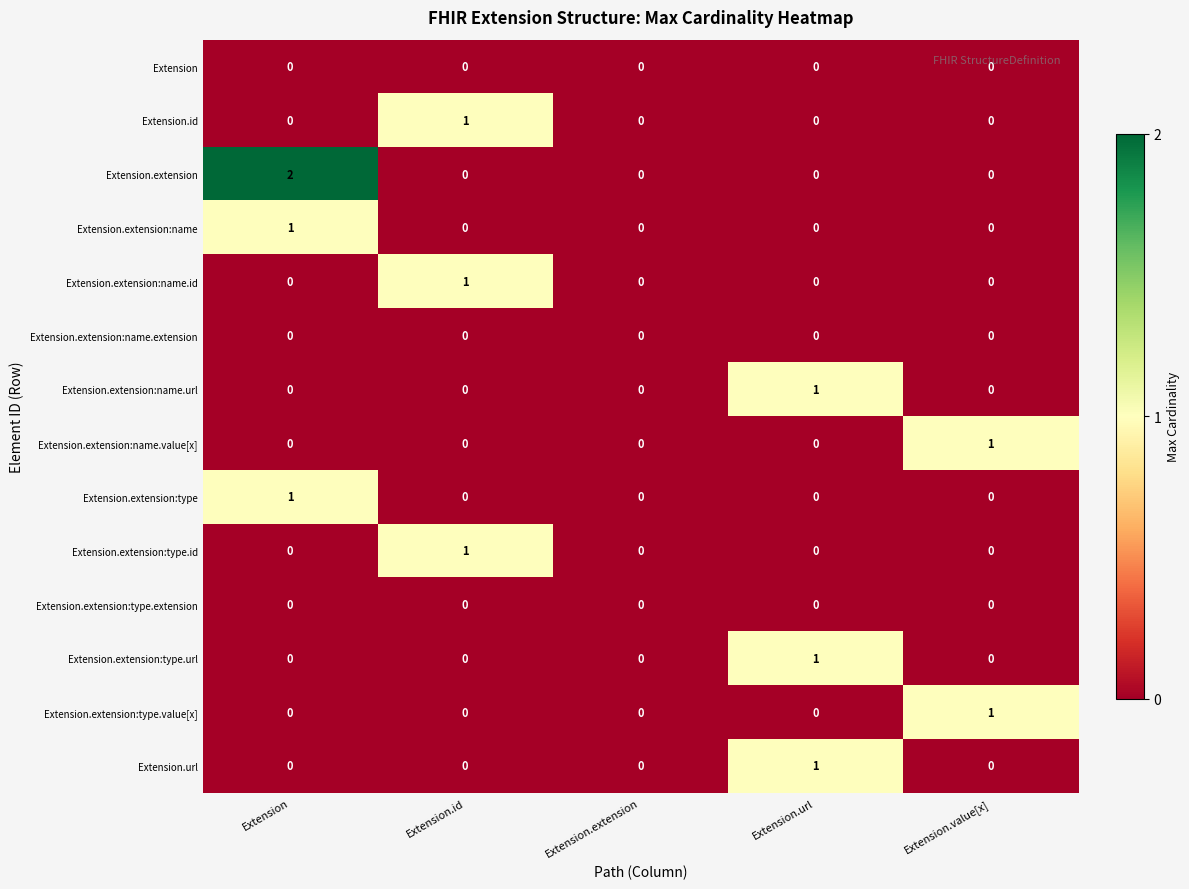

How many categories are shown in the chart?

5